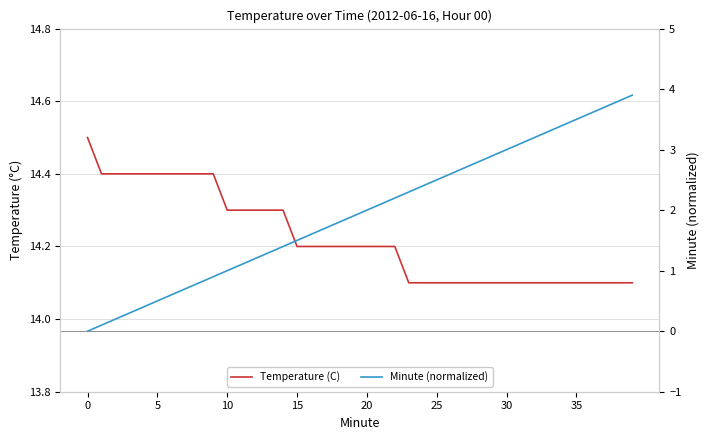

True or false: Temperature (C) has more than 1 interior local peaks.

False